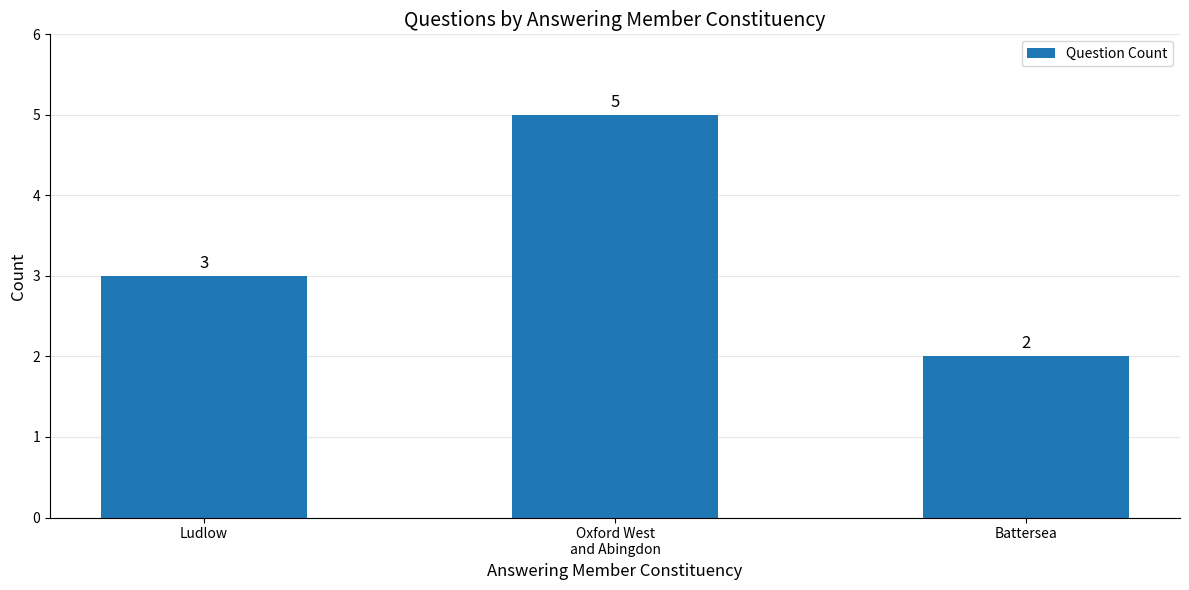

The chart shows a value of 3 at Ludlow. True or false?

True